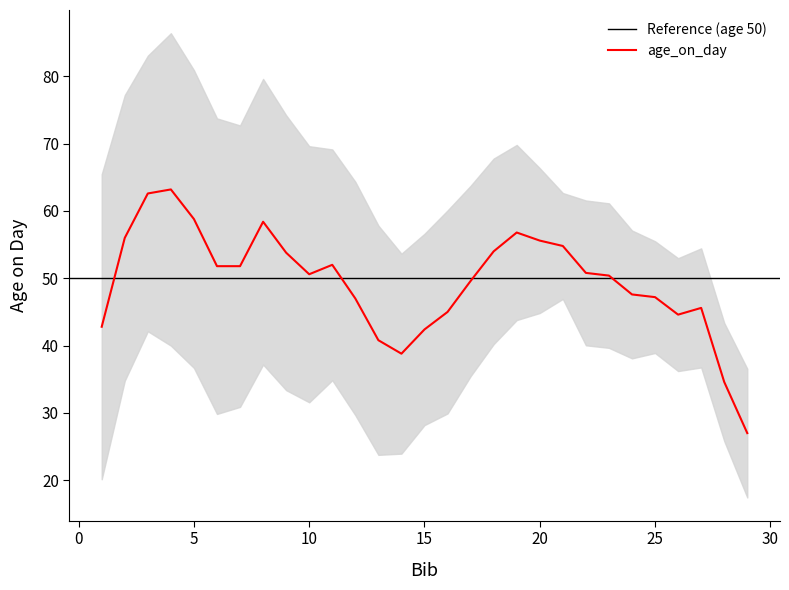

The value at 22 is 65. True or false?

False